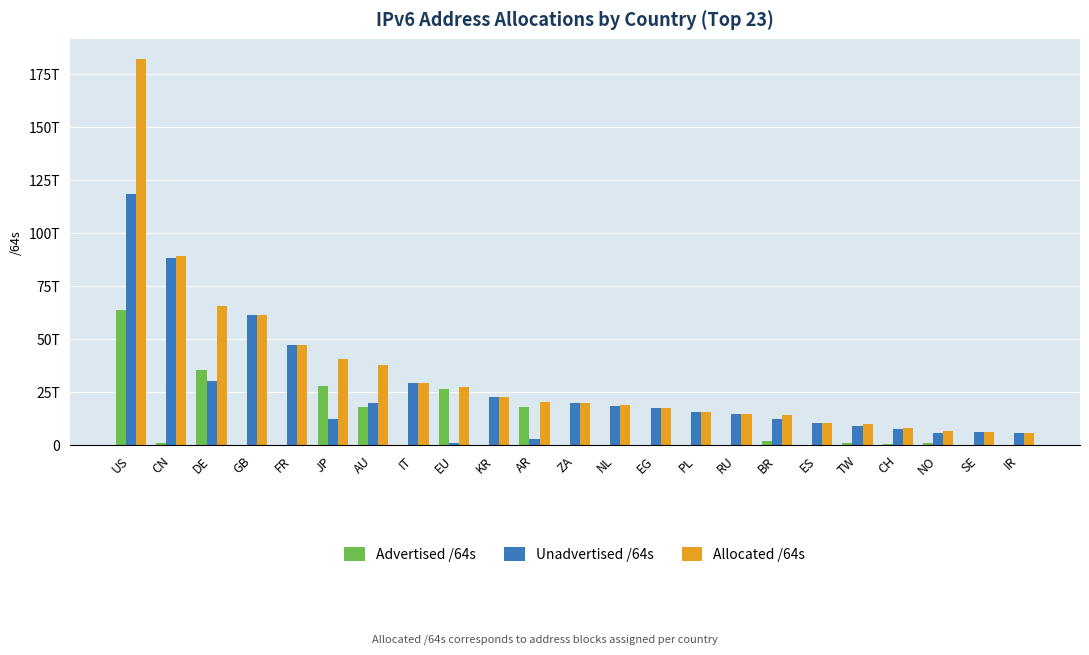

What are all the series names shown in the legend?

Advertised /64s, Unadvertised /64s, Allocated /64s